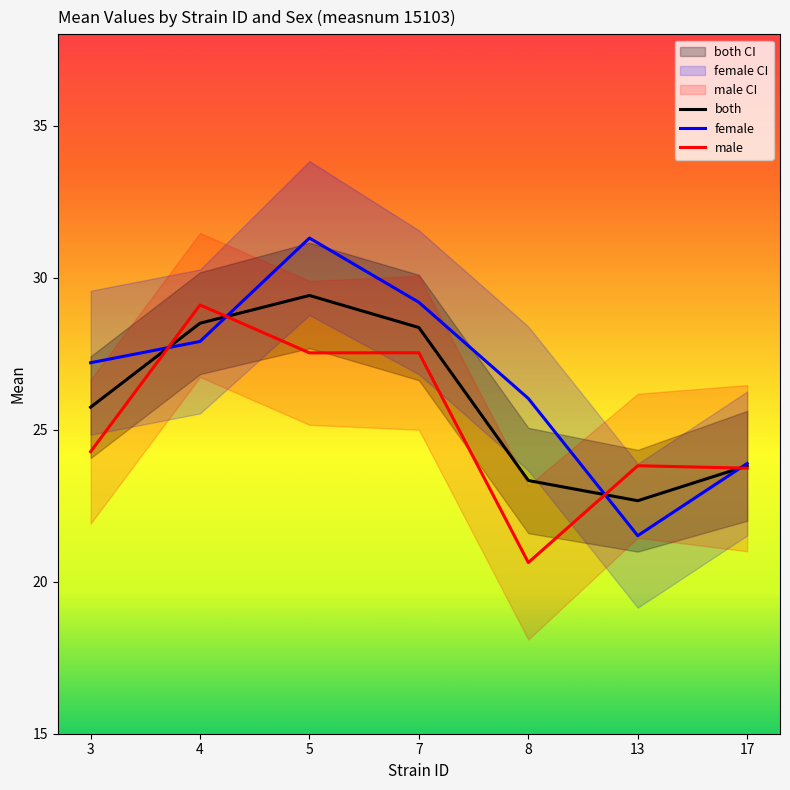

What is the sum of all male values?

176.6